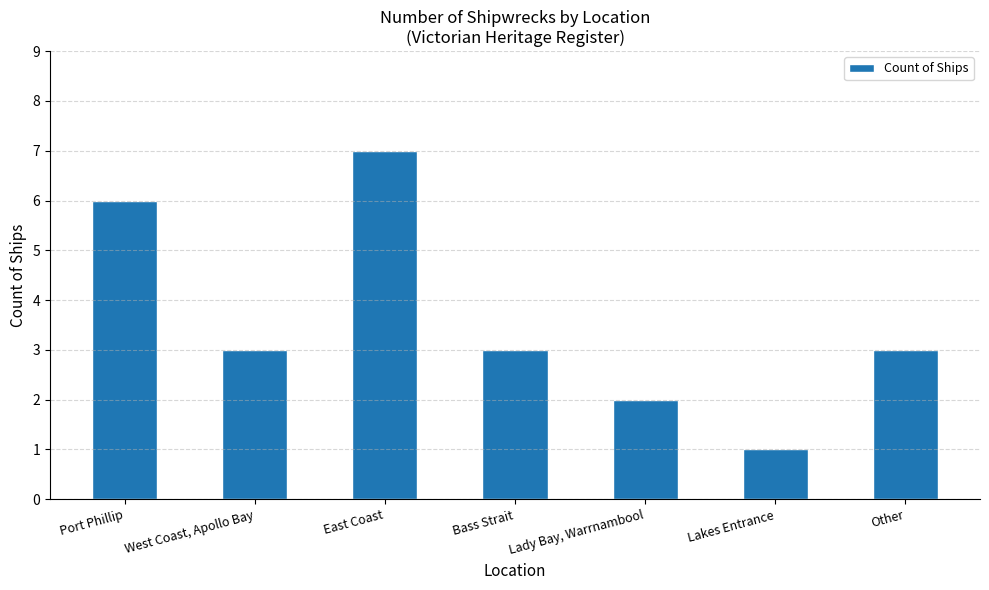

How many values are between 2 and 6?

5